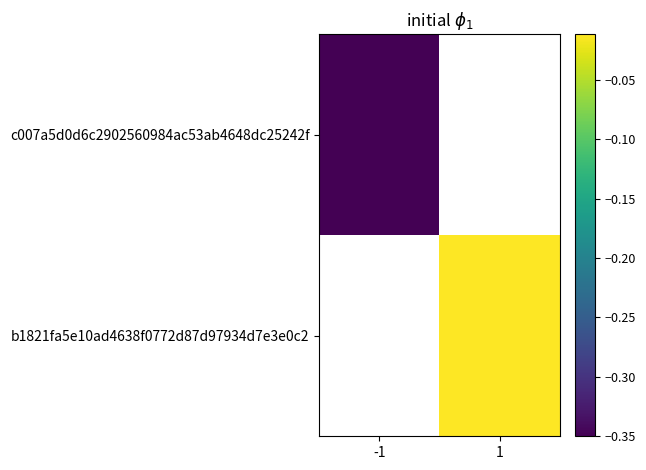

What is the maximum value for c007a5d0d6c2902560984ac53ab4648dc25242f?

-0.3